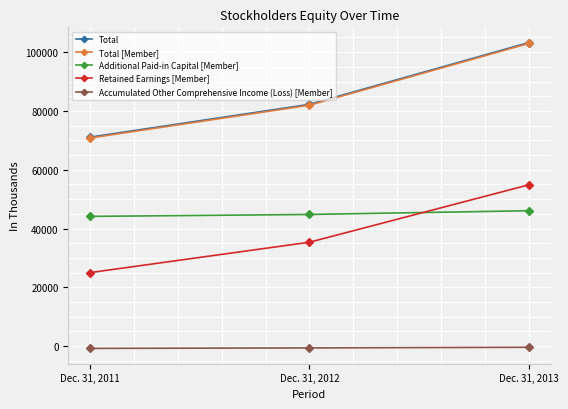

At which label is Total [Member] closest to 86861?

Dec. 31, 2012